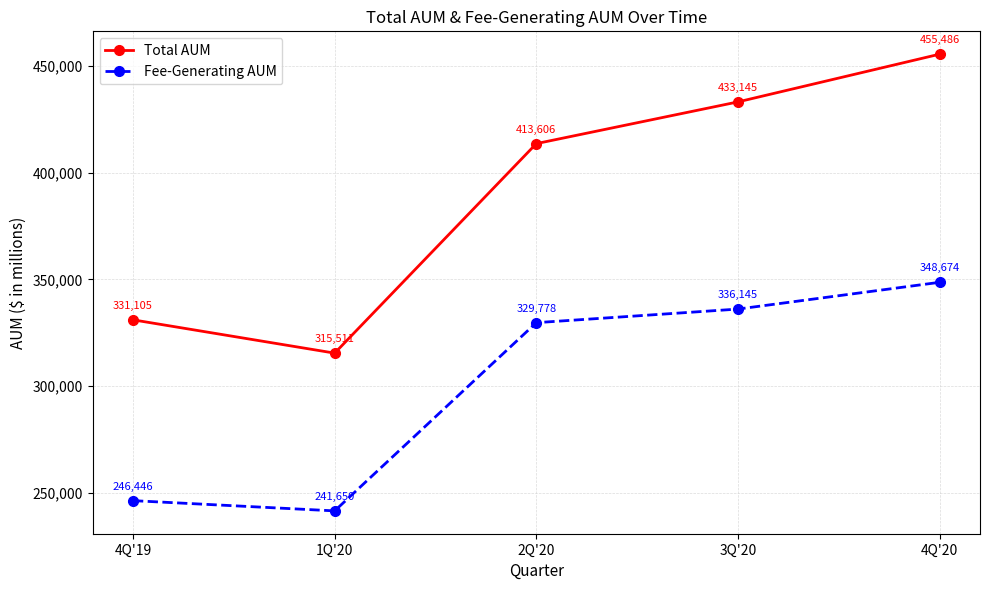

True or false: Total AUM and Fee-Generating AUM intersect in this chart.

False